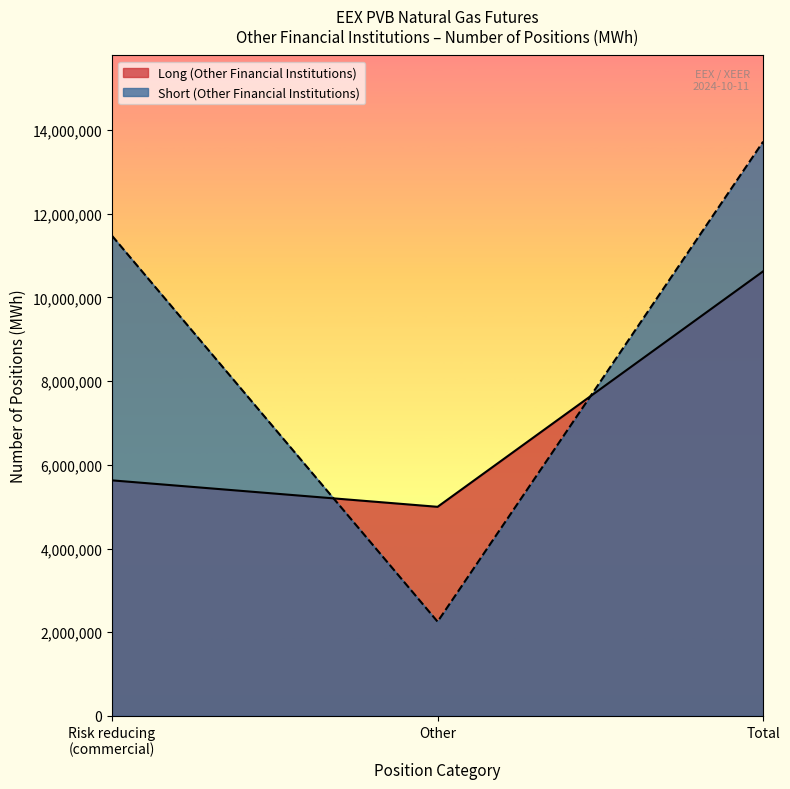

At which category does the chart reach its peak across all series?

Total